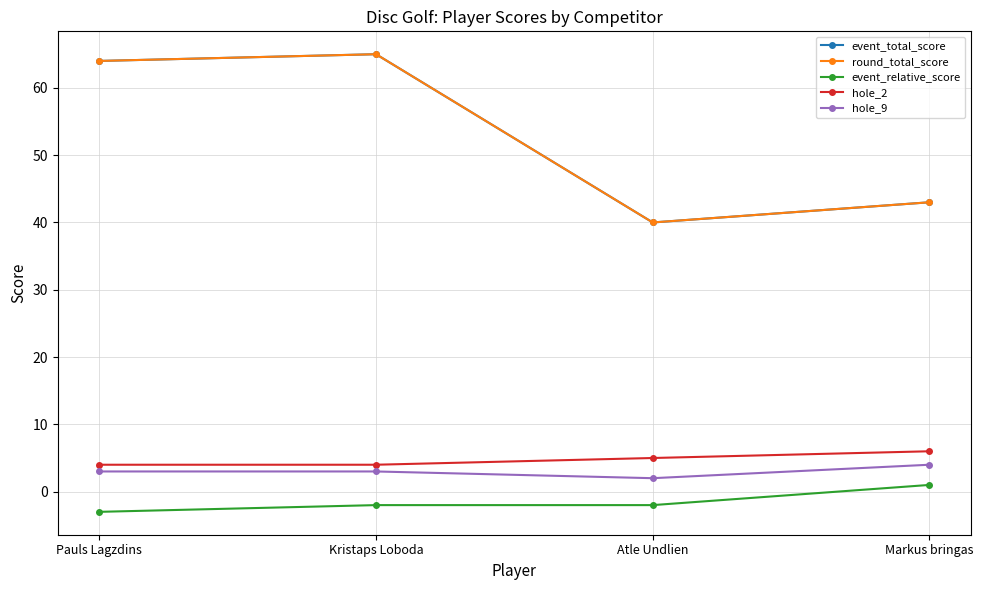

What is the minimum value for hole_2?

4